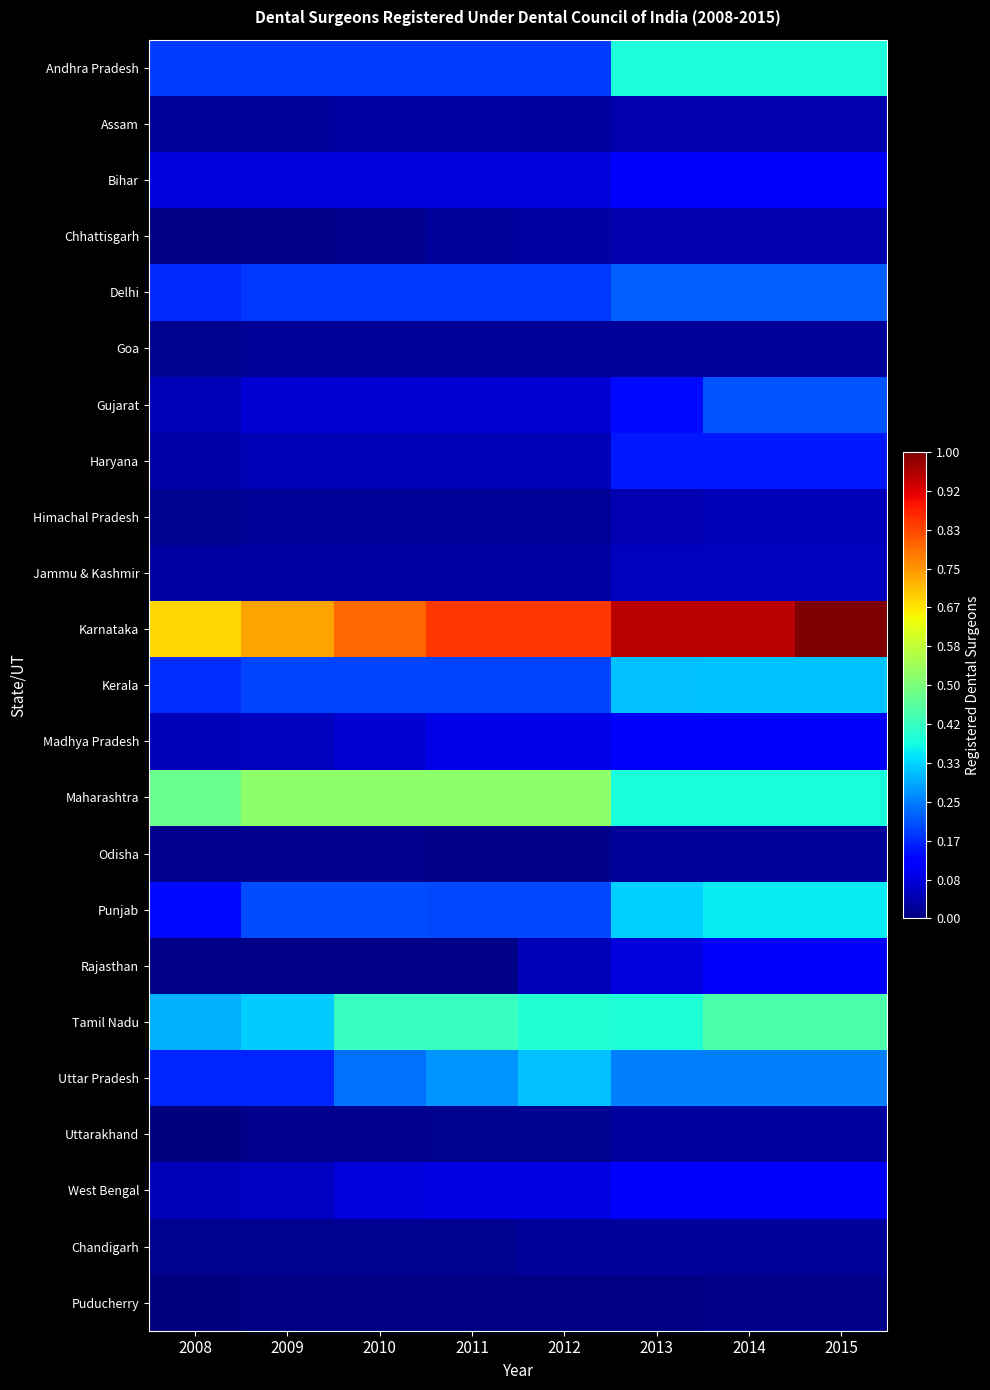

Rank the series by their maximum value, from highest to lowest.

Karnataka, Maharashtra, Tamil Nadu, Andhra Pradesh, Punjab, Kerala, Uttar Pradesh, Delhi, Gujarat, Haryana, Madhya Pradesh, Rajasthan, Bihar, West Bengal, Jammu & Kashmir, Himachal Pradesh, Chhattisgarh, Assam, Uttarakhand, Odisha, Chandigarh, Goa, Puducherry